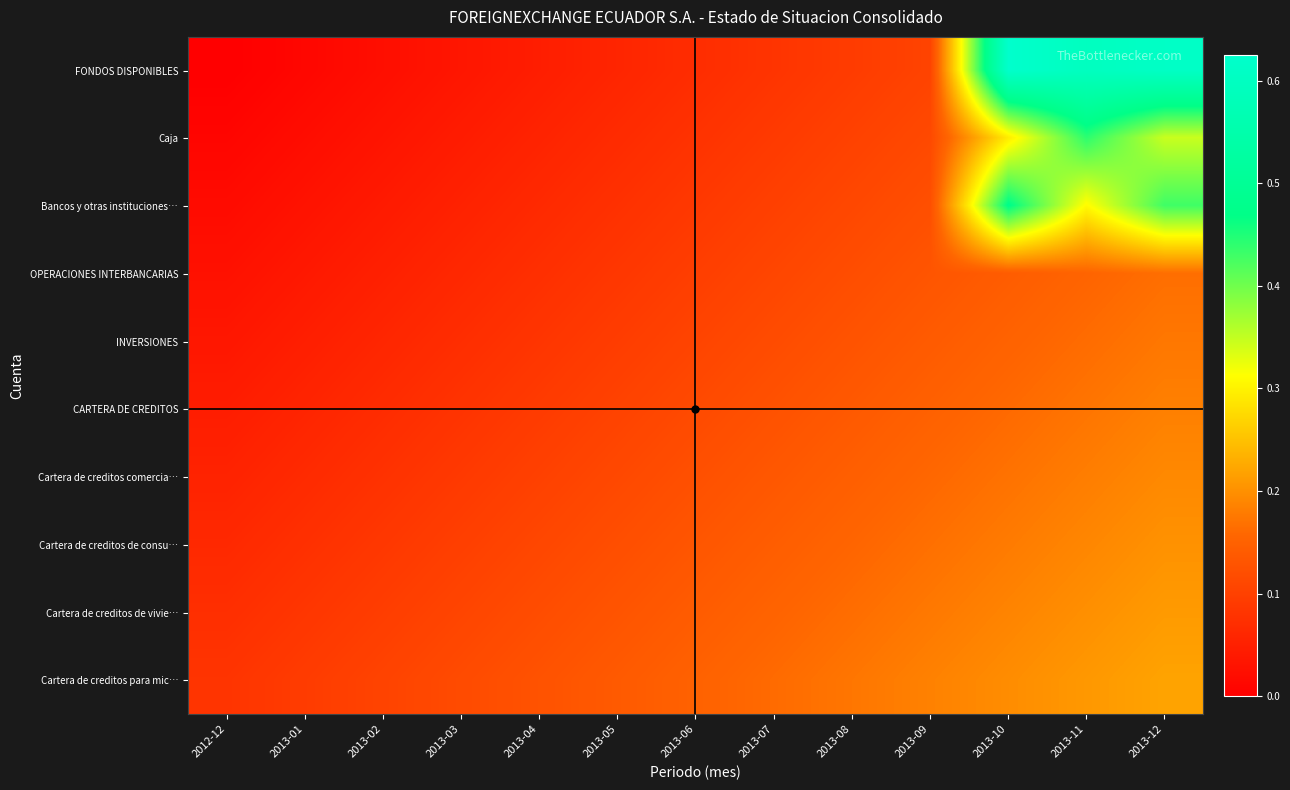

Reading right to left, list all the values displayed in this chart.

FONDOS DISPONIBLES: 2013-12=0.6	2013-11=0.6	2013-10=0.6	2013-09=0.1	2013-08=0.1	2013-07=0.1	2013-06=0.1	2013-05=0.1	2013-04=0.0	2013-03=0.0	2013-02=0.0	2013-01=0.0	2012-12=0.0
Caja: 2013-12=0.3	2013-11=0.4	2013-10=0.3	2013-09=0.1	2013-08=0.1	2013-07=0.1	2013-06=0.1	2013-05=0.1	2013-04=0.1	2013-03=0.0	2013-02=0.0	2013-01=0.0	2012-12=0.0
Bancos y otras instituciones…: 2013-12=0.4	2013-11=0.3	2013-10=0.5	2013-09=0.1	2013-08=0.1	2013-07=0.1	2013-06=0.1	2013-05=0.1	2013-04=0.1	2013-03=0.1	2013-02=0.0	2013-01=0.0	2012-12=0.0
OPERACIONES INTERBANCARIAS: 2013-12=0.2	2013-11=0.2	2013-10=0.1	2013-09=0.1	2013-08=0.1	2013-07=0.1	2013-06=0.1	2013-05=0.1	2013-04=0.1	2013-03=0.1	2013-02=0.1	2013-01=0.0	2012-12=0.0
INVERSIONES: 2013-12=0.2	2013-11=0.2	2013-10=0.2	2013-09=0.1	2013-08=0.1	2013-07=0.1	2013-06=0.1	2013-05=0.1	2013-04=0.1	2013-03=0.1	2013-02=0.1	2013-01=0.0	2012-12=0.0
CARTERA DE CREDITOS: 2013-12=0.2	2013-11=0.2	2013-10=0.2	2013-09=0.1	2013-08=0.1	2013-07=0.1	2013-06=0.1	2013-05=0.1	2013-04=0.1	2013-03=0.1	2013-02=0.1	2013-01=0.1	2012-12=0.0
Cartera de creditos comercia…: 2013-12=0.2	2013-11=0.2	2013-10=0.2	2013-09=0.2	2013-08=0.1	2013-07=0.1	2013-06=0.1	2013-05=0.1	2013-04=0.1	2013-03=0.1	2013-02=0.1	2013-01=0.1	2012-12=0.1
Cartera de creditos de consu…: 2013-12=0.2	2013-11=0.2	2013-10=0.2	2013-09=0.2	2013-08=0.2	2013-07=0.1	2013-06=0.1	2013-05=0.1	2013-04=0.1	2013-03=0.1	2013-02=0.1	2013-01=0.1	2012-12=0.1
Cartera de creditos de vivie…: 2013-12=0.2	2013-11=0.2	2013-10=0.2	2013-09=0.2	2013-08=0.2	2013-07=0.2	2013-06=0.1	2013-05=0.1	2013-04=0.1	2013-03=0.1	2013-02=0.1	2013-01=0.1	2012-12=0.1
Cartera de creditos para mic…: 2013-12=0.2	2013-11=0.2	2013-10=0.2	2013-09=0.2	2013-08=0.2	2013-07=0.2	2013-06=0.2	2013-05=0.1	2013-04=0.1	2013-03=0.1	2013-02=0.1	2013-01=0.1	2012-12=0.1